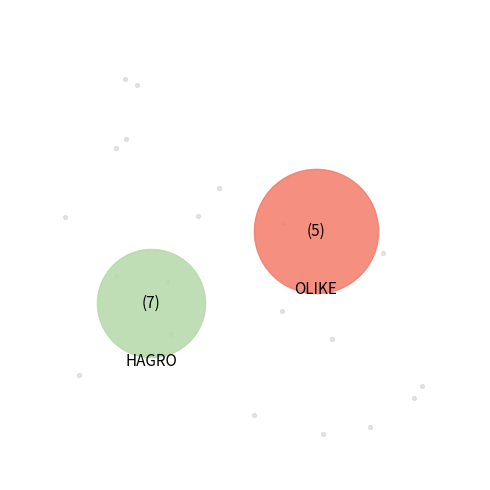

What is the smallest slice in the pie chart?

Grup Operatiu HAGRO